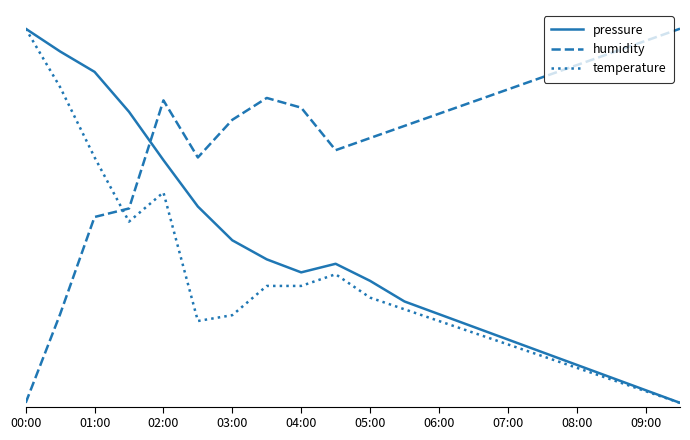

What are all the series names shown in the legend?

pressure, humidity, temperature